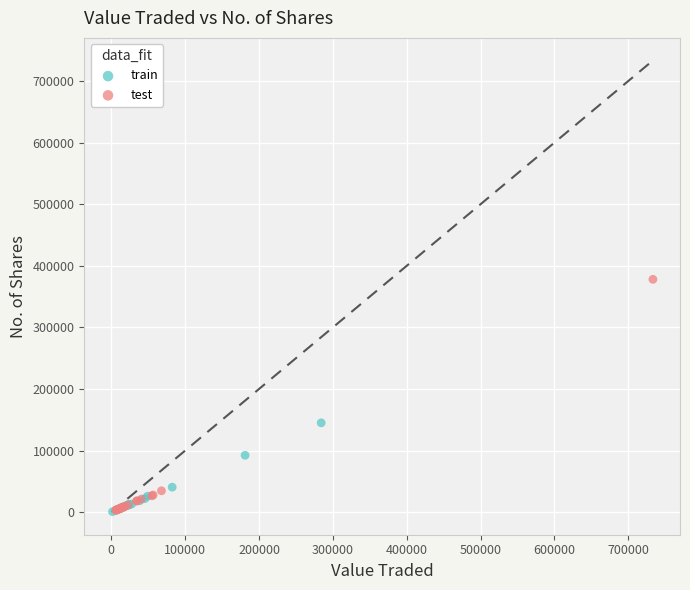

What are all the series names shown in the legend?

train, test